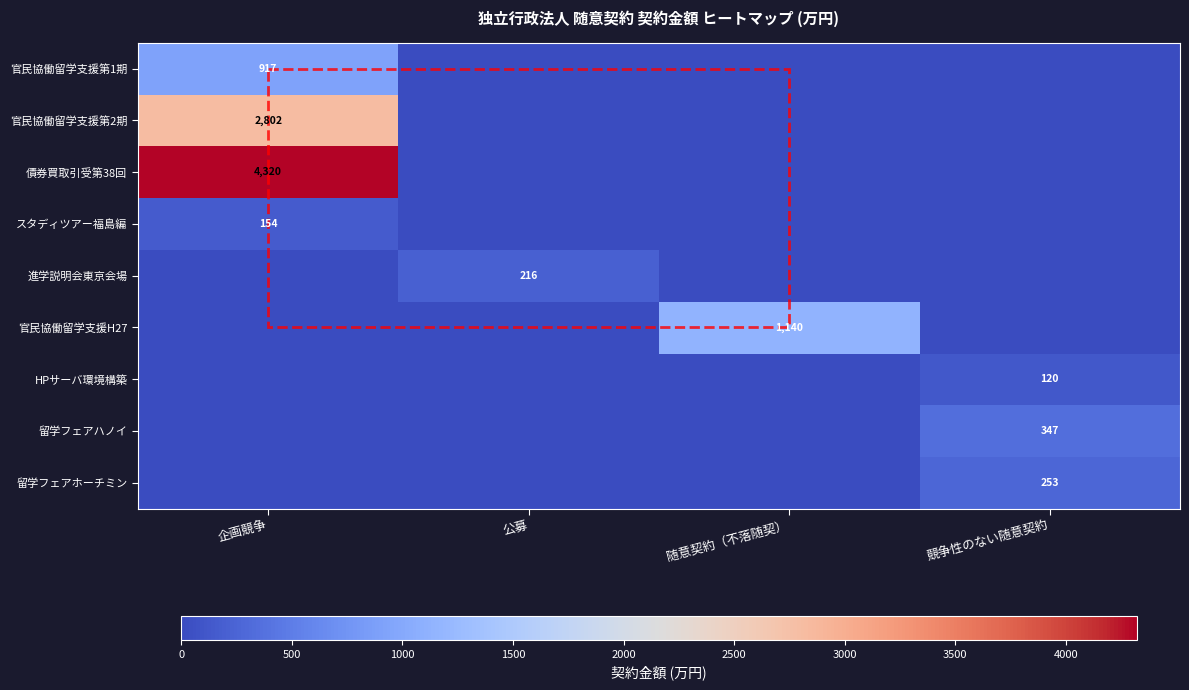

Between 随意契約（不落随契） and 競争性のない随意契約, which series saw the biggest shift?

官民協働留学支援H27